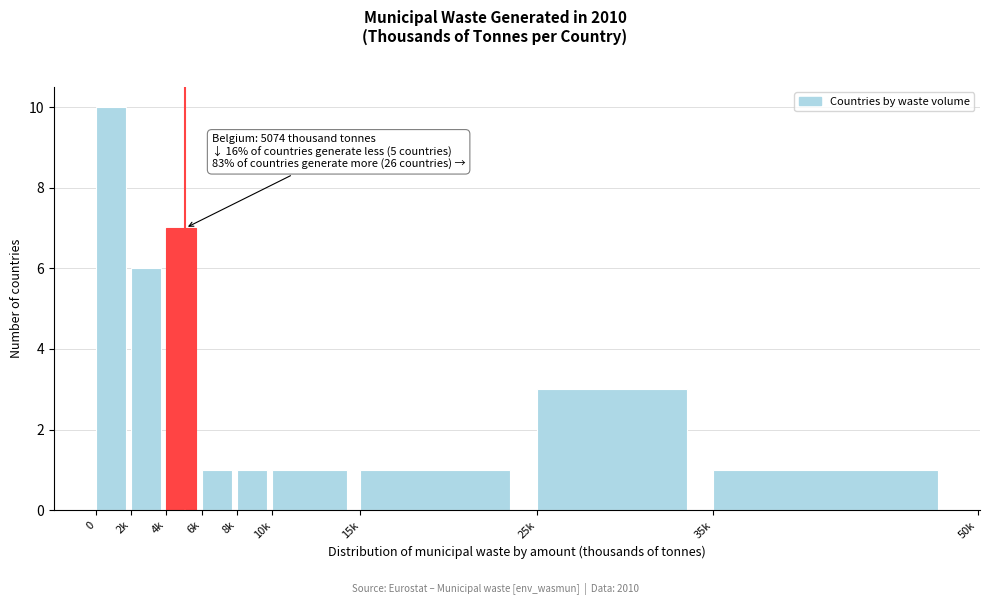

Reading left to right, extract all data points from this chart.

10	6	7	1	1	1	1	3	1